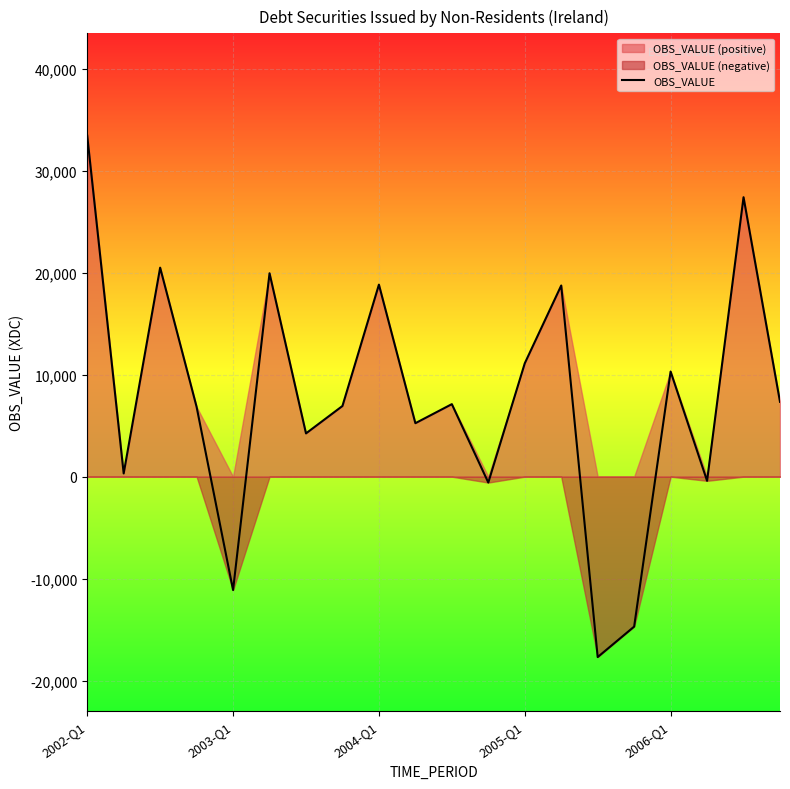

What is the lowest value of the OBS_VALUE series?

-17696